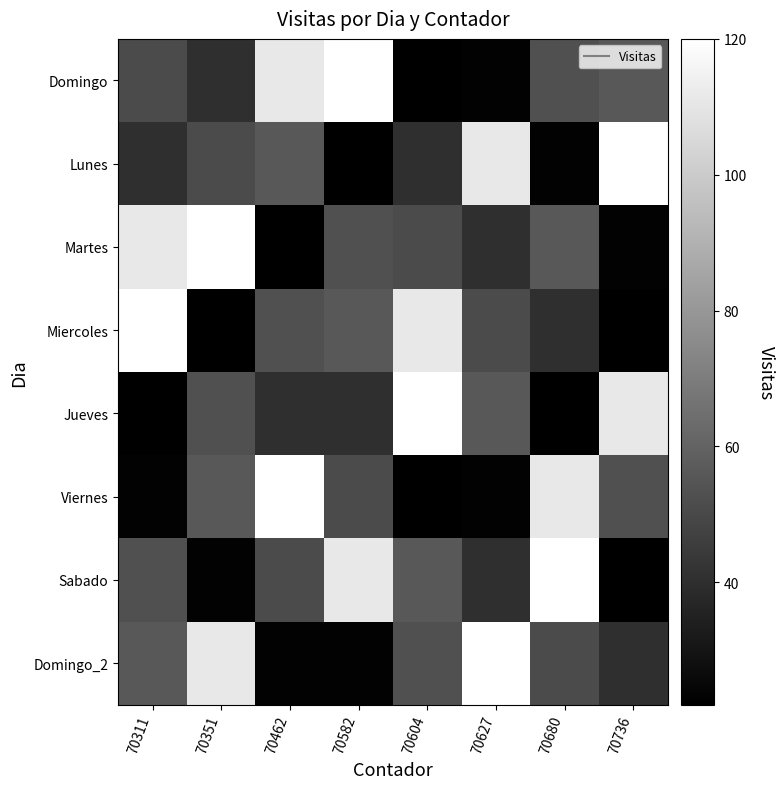

What is the maximum value shown in the chart?

120